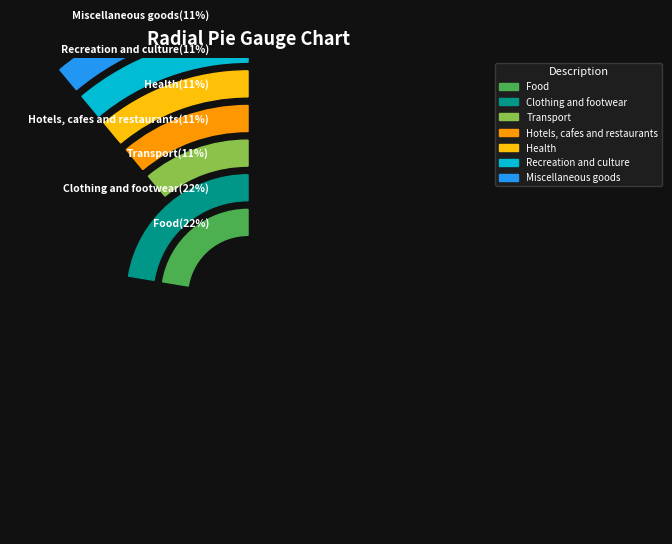

To the nearest percent, what is the combined percentage of Health and Hotels, cafes and restaurants?

22%